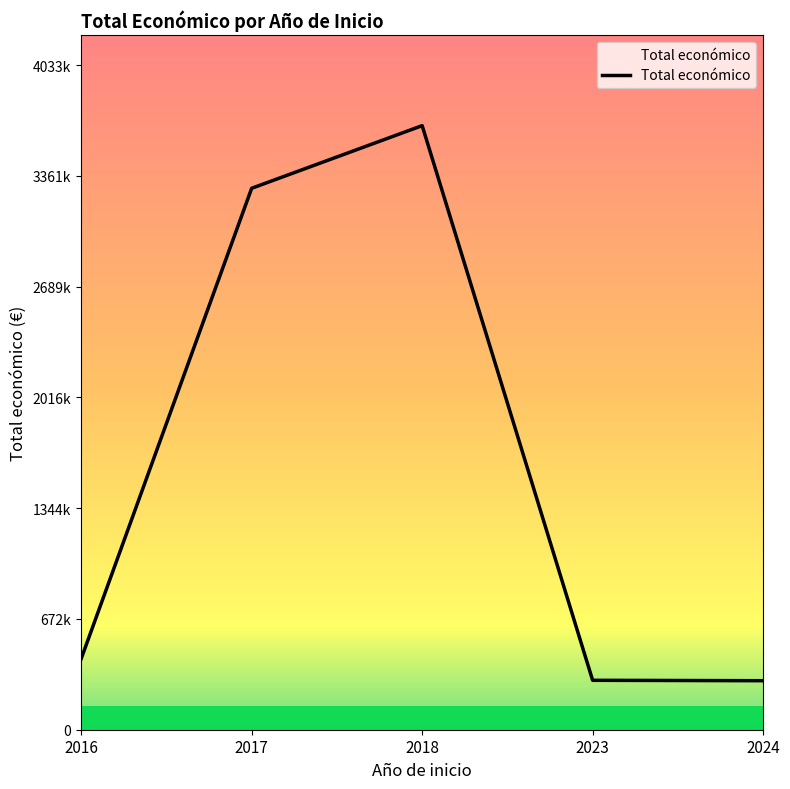

What is the difference between the maximum and second lowest values?

3367010